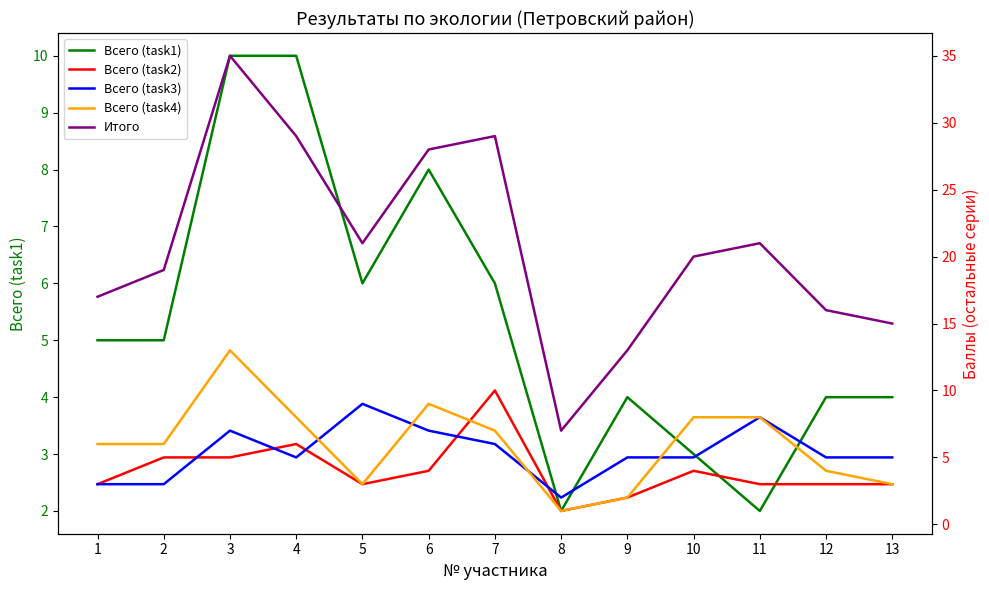

Is the value of Всего (task4) at 11 greater than the value of Итого at 5?

No